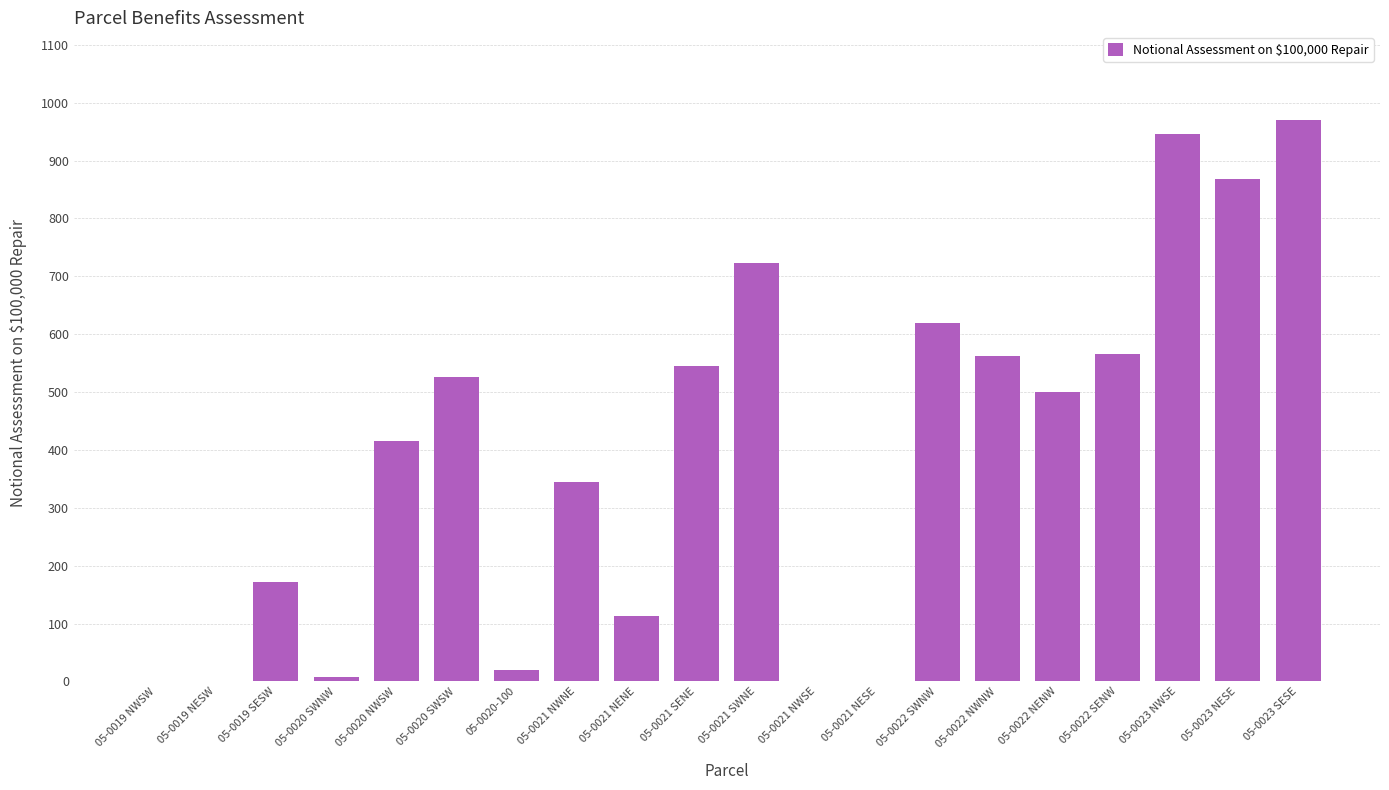

The value at 05-0022 SWNW is 619.6. True or false?

True